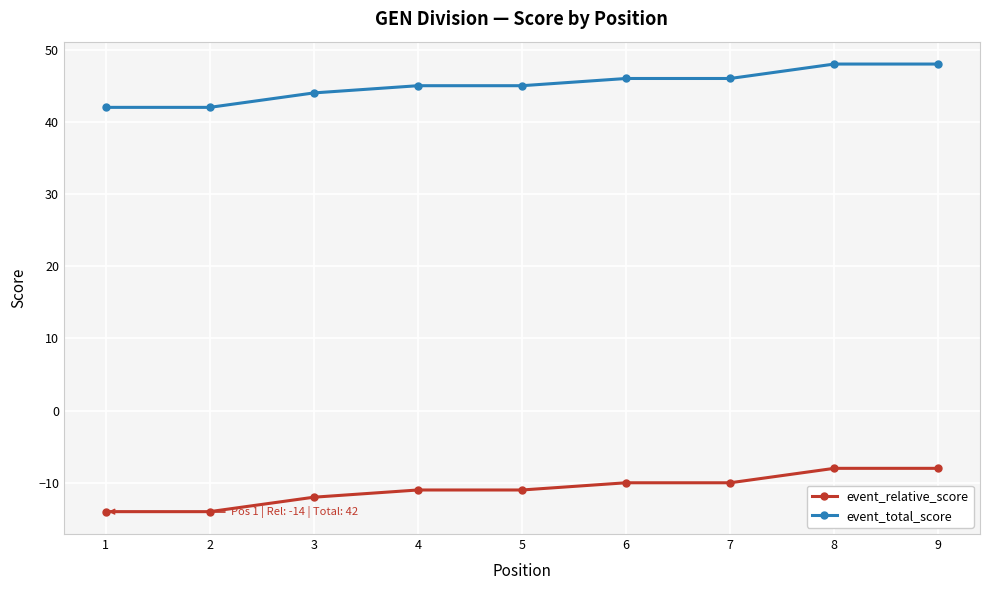

What is the total value across all series at 9?

40